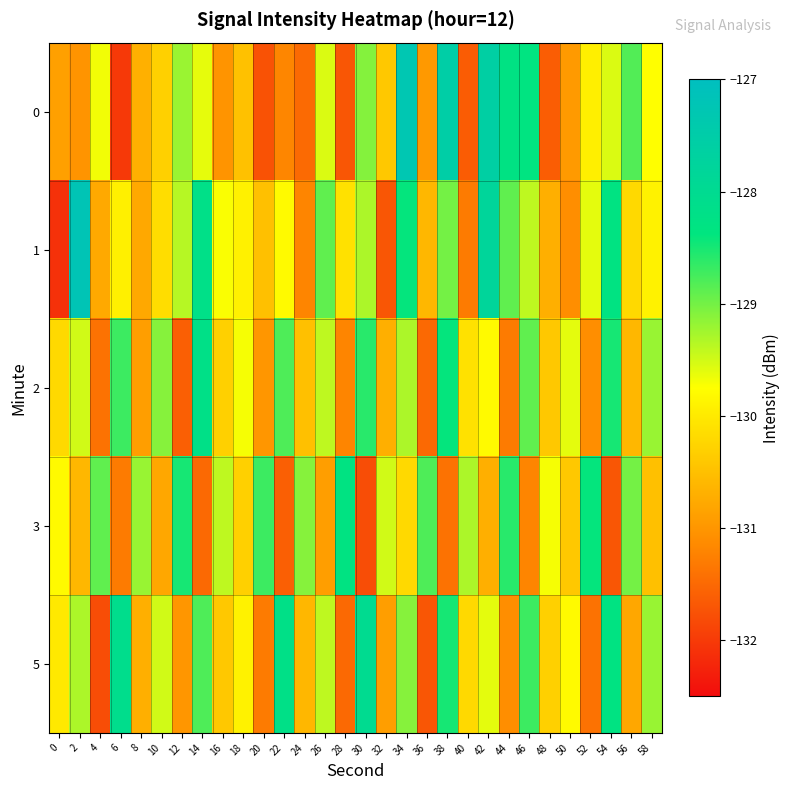

Rank the series at 6 from highest to lowest value.

5, 2, 1, 3, 0